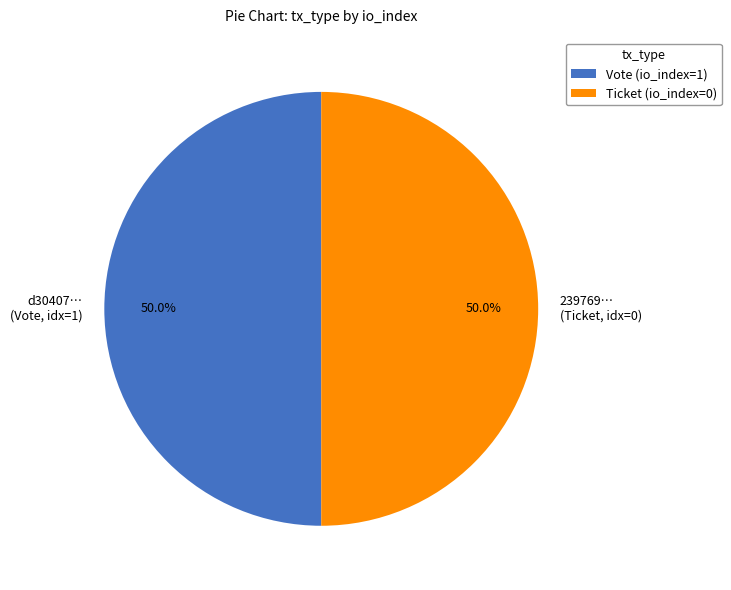

What is the ratio of the value at d30407… (Vote, idx=1) to the value at 239769… (Ticket, idx=0)?

1.0